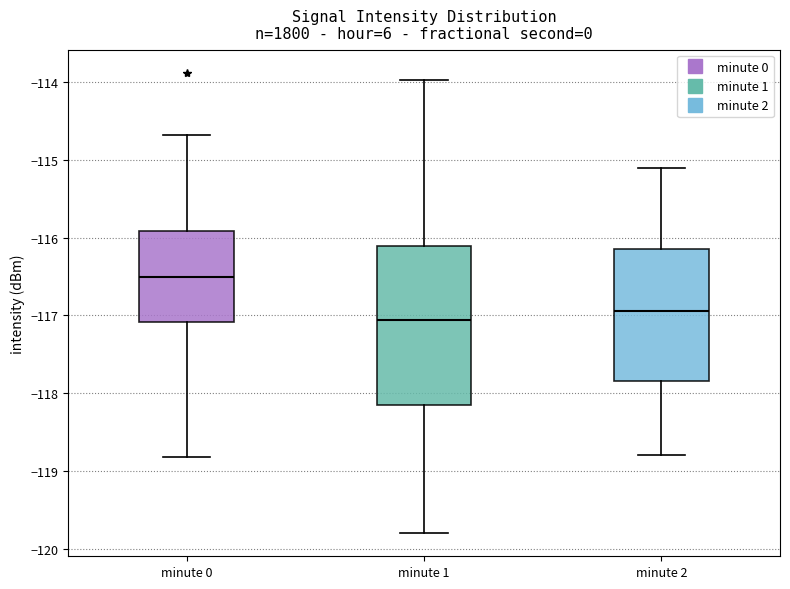

Reading left to right, transcribe this box plot: for each box, give where its median line is, the range the box spans, and where its two whiskers end, as read against the y-axis. The values are not printed on the chart, so give them approximately, as read against the axis.

minute 0: median -116.5, box -117.1 to -115.9, whiskers -118.8 to -114.7
minute 1: median -117.1, box -118.2 to -116.1, whiskers -119.8 to -114.0
minute 2: median -116.9, box -117.8 to -116.1, whiskers -118.8 to -115.1